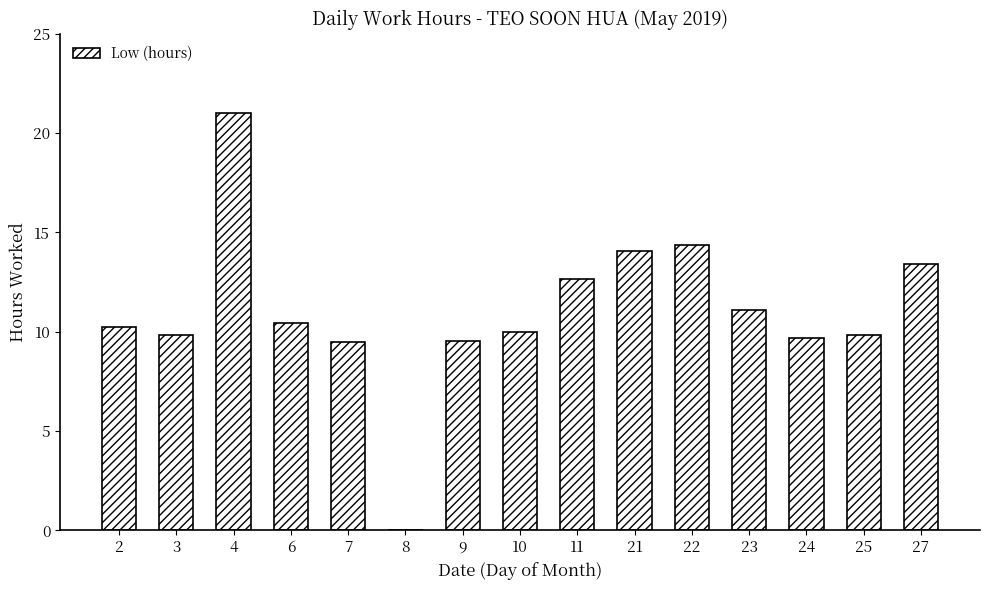

What is the maximum value shown in the chart?

21.0